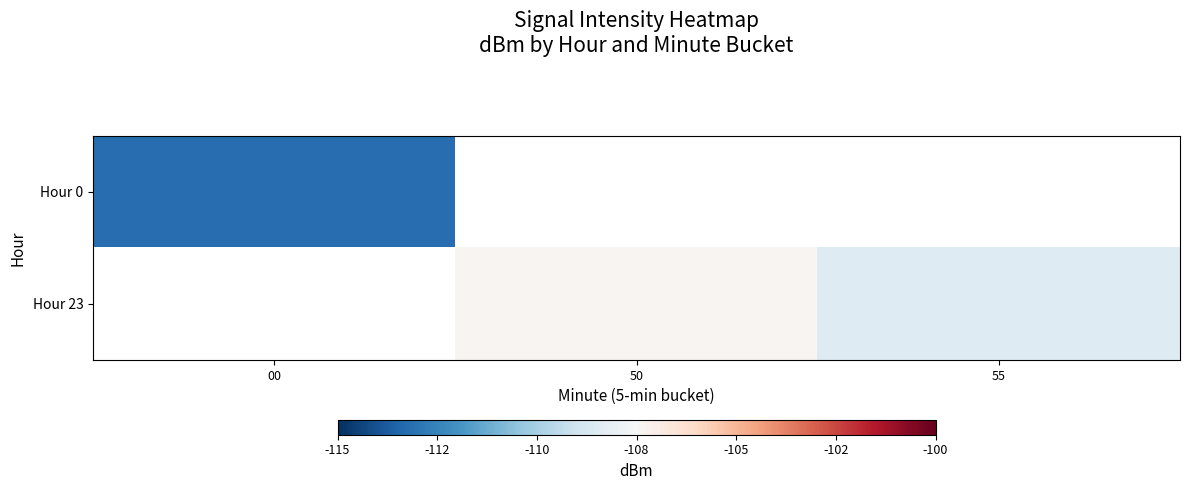

Rank the series by their average value, from lowest to highest.

Hour 0, Hour 23